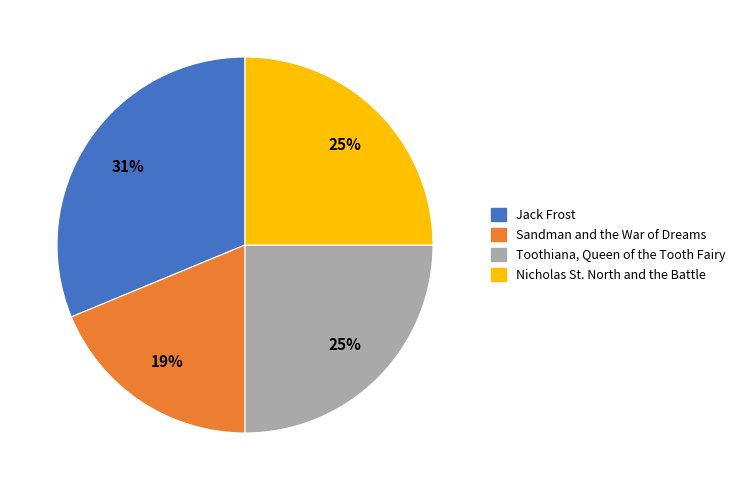

To the nearest percent, what percentage of the pie is Jack Frost?

31%